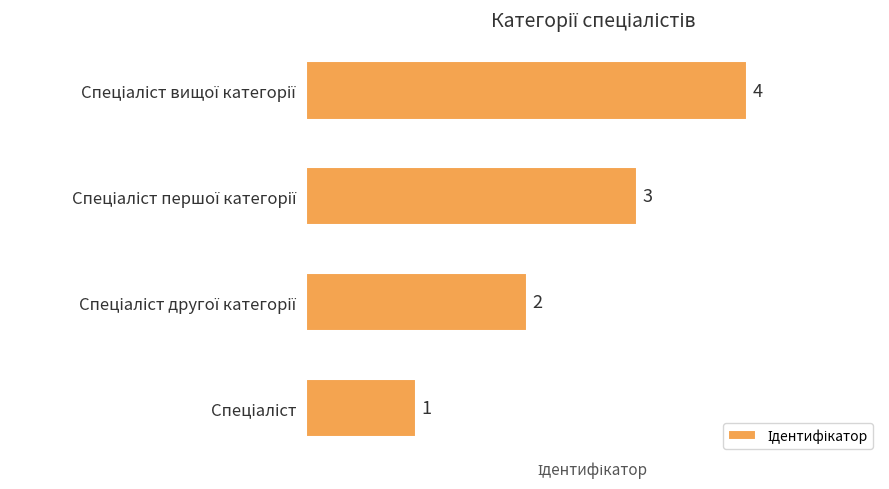

What is the maximum value shown in the chart?

4